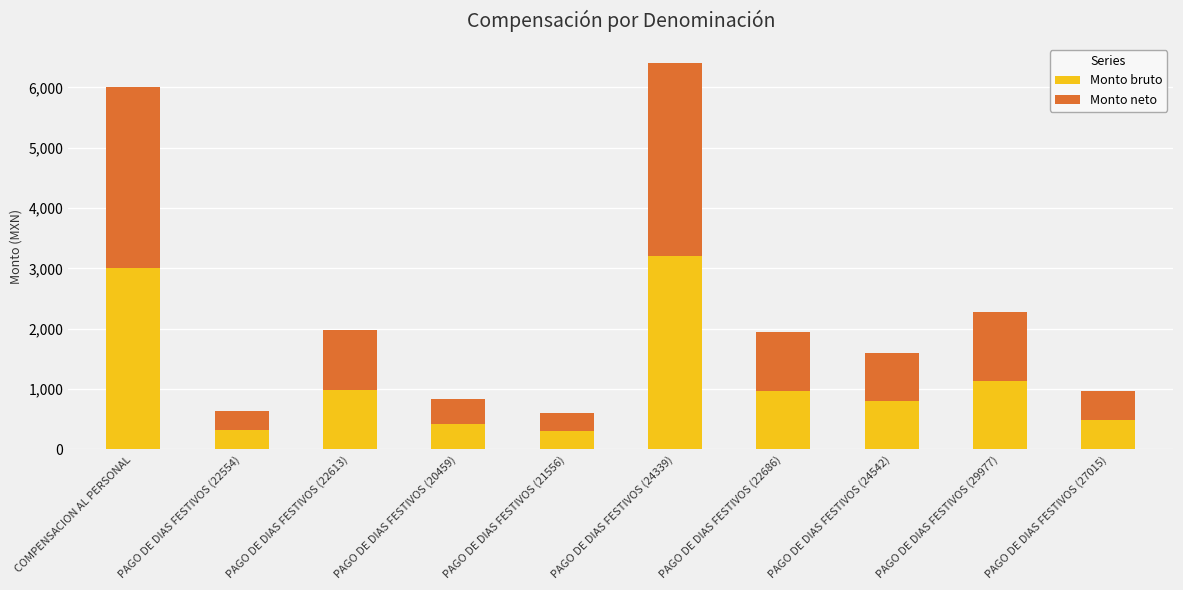

Read the Monto bruto value at COMPENSACION AL PERSONAL.

3000.0